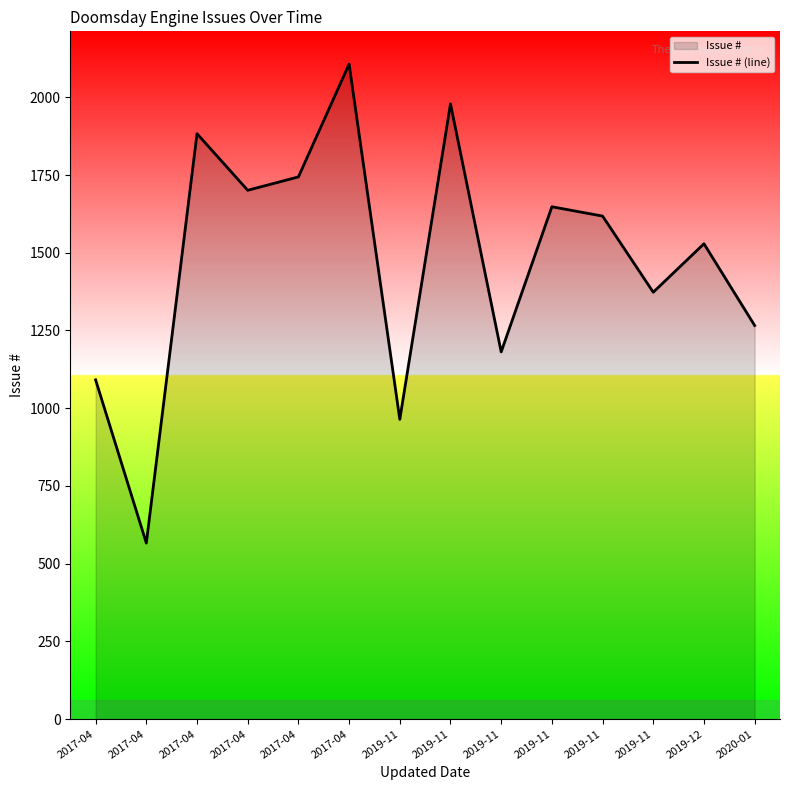

Rank the categories by value from highest to lowest.

2017-04, 2019-11, 2017-04, 2017-04, 2017-04, 2019-11, 2019-11, 2019-12, 2019-11, 2020-01, 2019-11, 2017-04, 2019-11, 2017-04